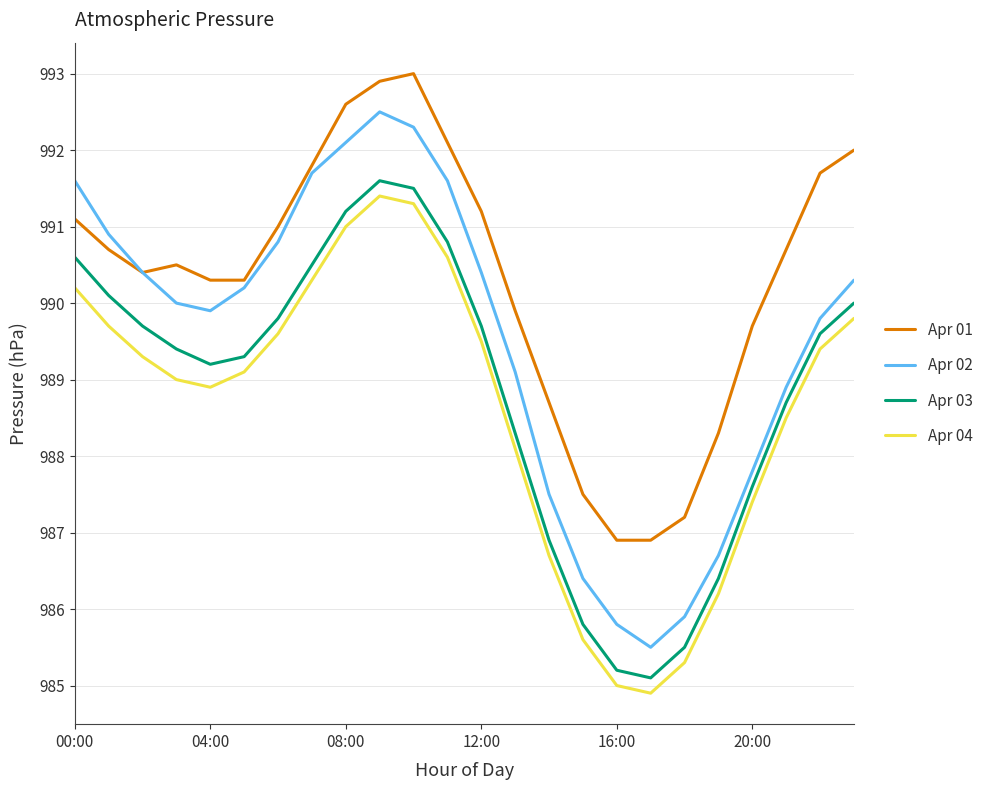

What is the minimum value shown in the chart?

984.9